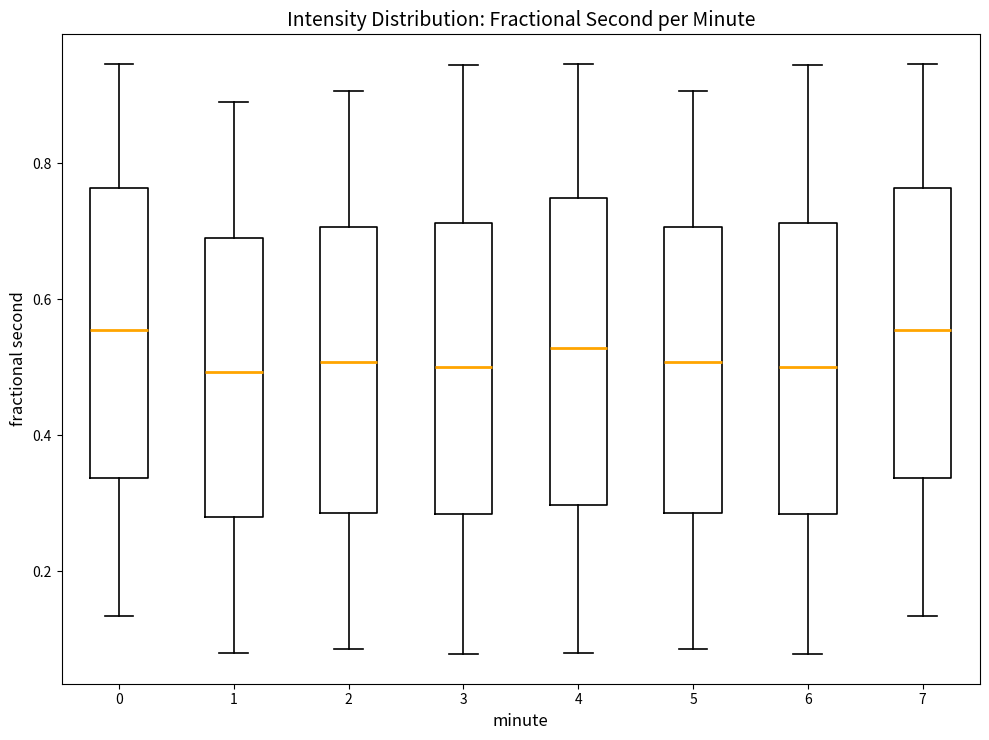

Reading left to right, read every box against the y-axis: the position of its median line, the range the box covers, and the ends of its whiskers. The values are not printed on the chart, so give them approximately, as read against the axis.

0: median 0.56, box 0.34 to 0.76, whiskers 0.14 to 0.94
1: median 0.50, box 0.28 to 0.70, whiskers 0.08 to 0.90
2: median 0.50, box 0.28 to 0.70, whiskers 0.08 to 0.90
3: median 0.50, box 0.28 to 0.72, whiskers 0.08 to 0.94
4: median 0.52, box 0.30 to 0.74, whiskers 0.08 to 0.94
5: median 0.50, box 0.28 to 0.70, whiskers 0.08 to 0.90
6: median 0.50, box 0.28 to 0.72, whiskers 0.08 to 0.94
7: median 0.56, box 0.34 to 0.76, whiskers 0.14 to 0.94